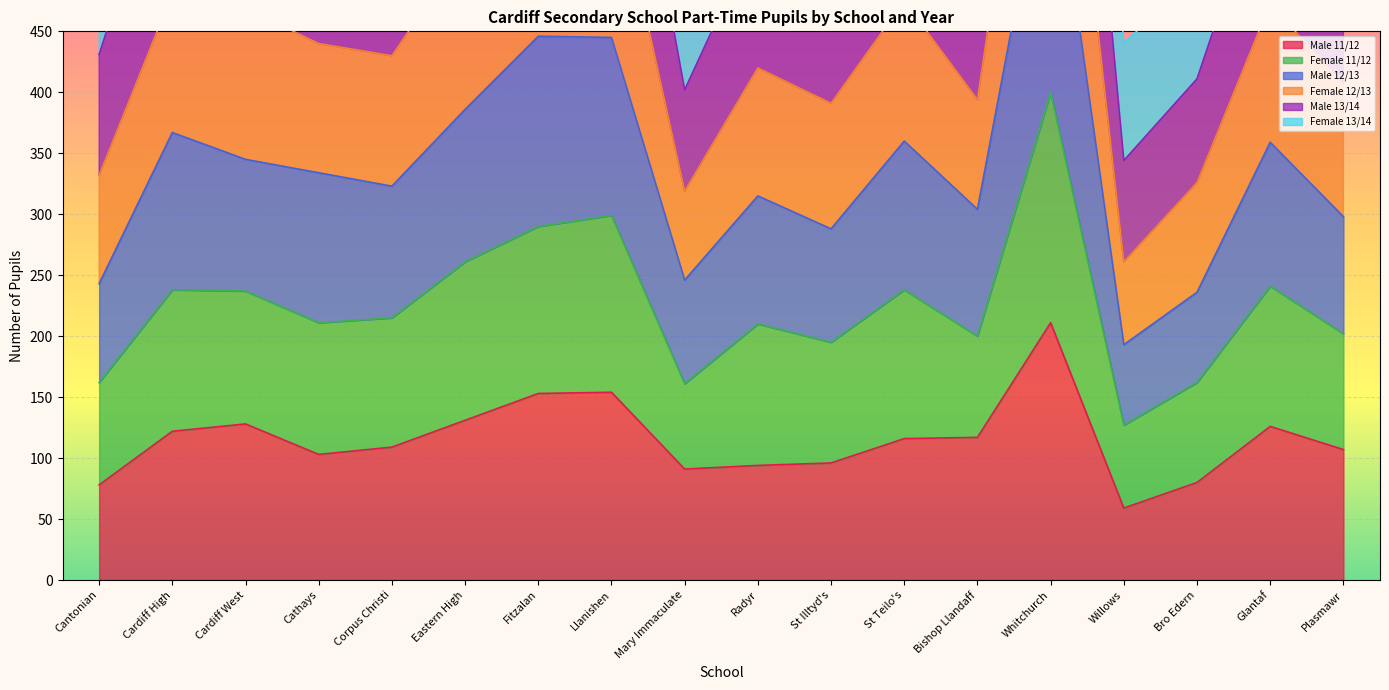

What value does the Male 11/12 series have at Cardiff West, to the nearest 10?

130